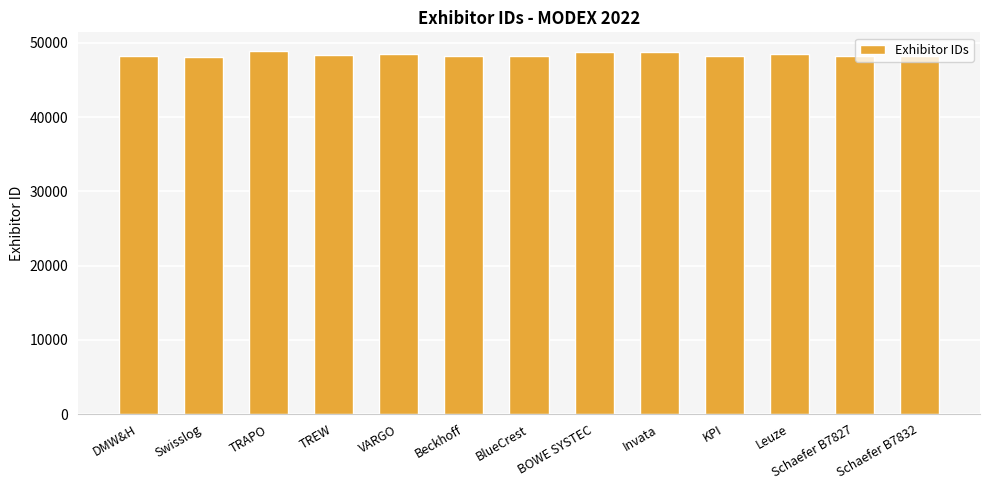

What is the smallest value displayed?

48075